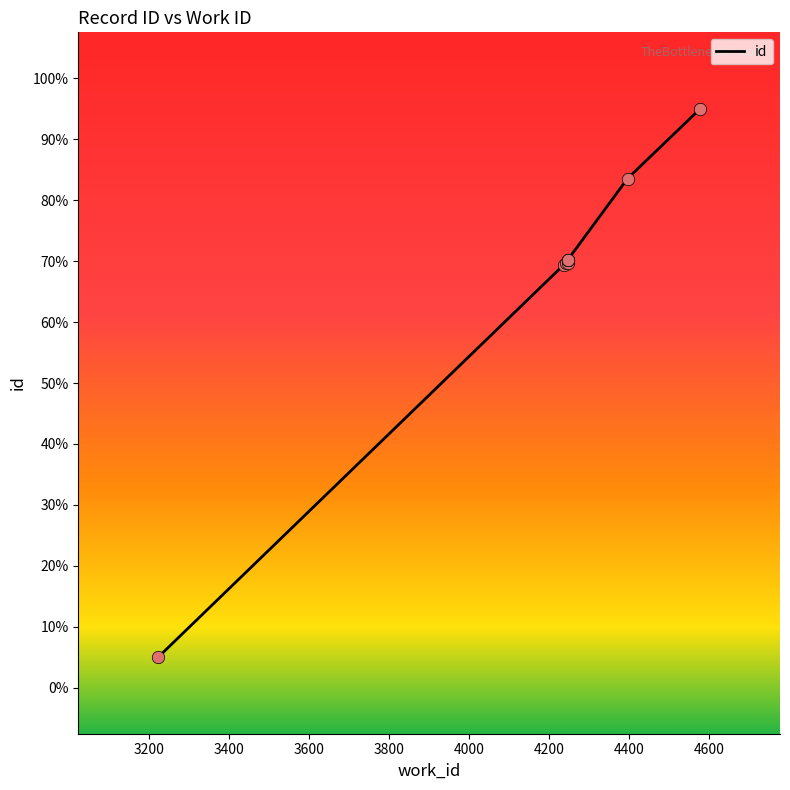

Which has a higher value, 4200 or 4600?

4600